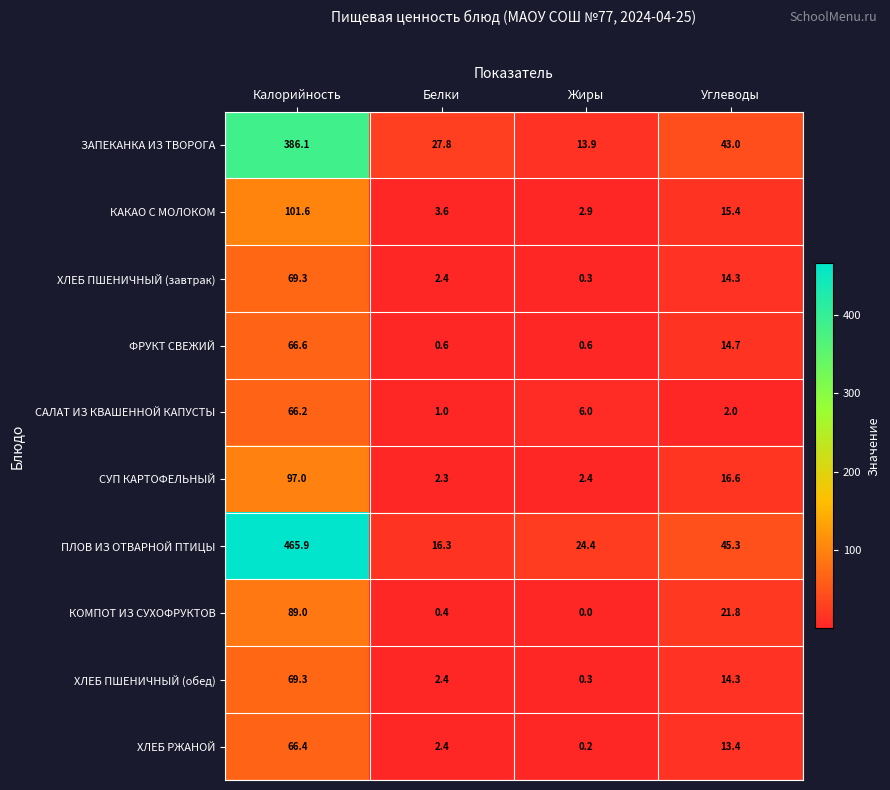

Where is КОМПОТ ИЗ СУХОФРУКТОВ nearest to the value 44?

Углеводы